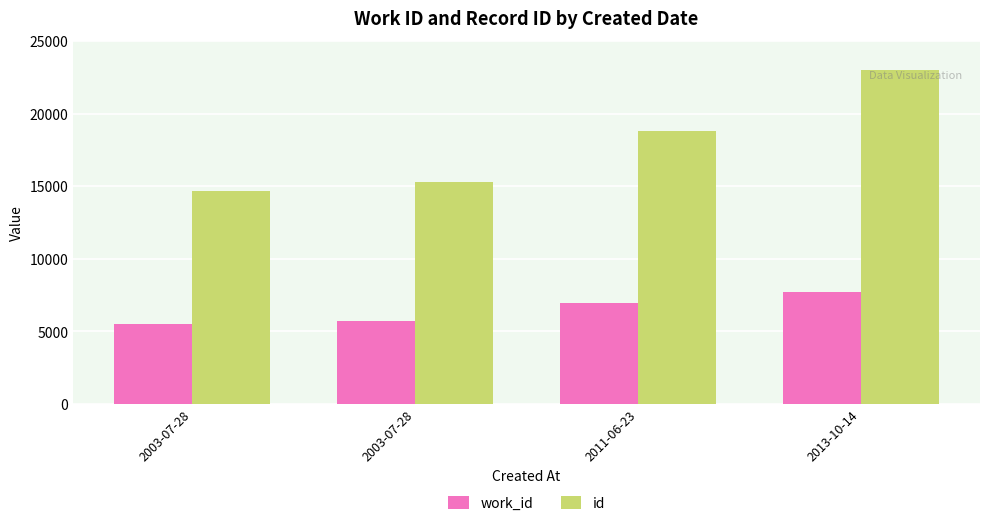

At which label does work_id first exceed 6969?

2013-10-14